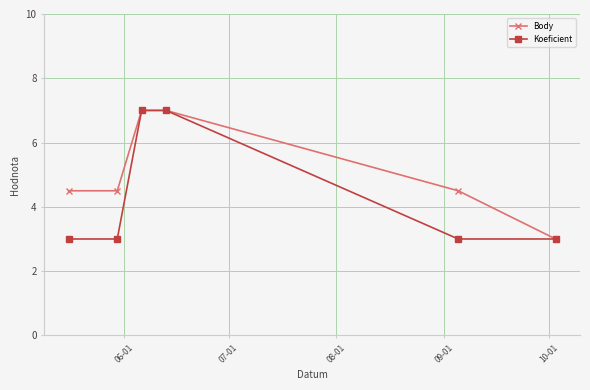

Which series has the largest total across all categories?

Body